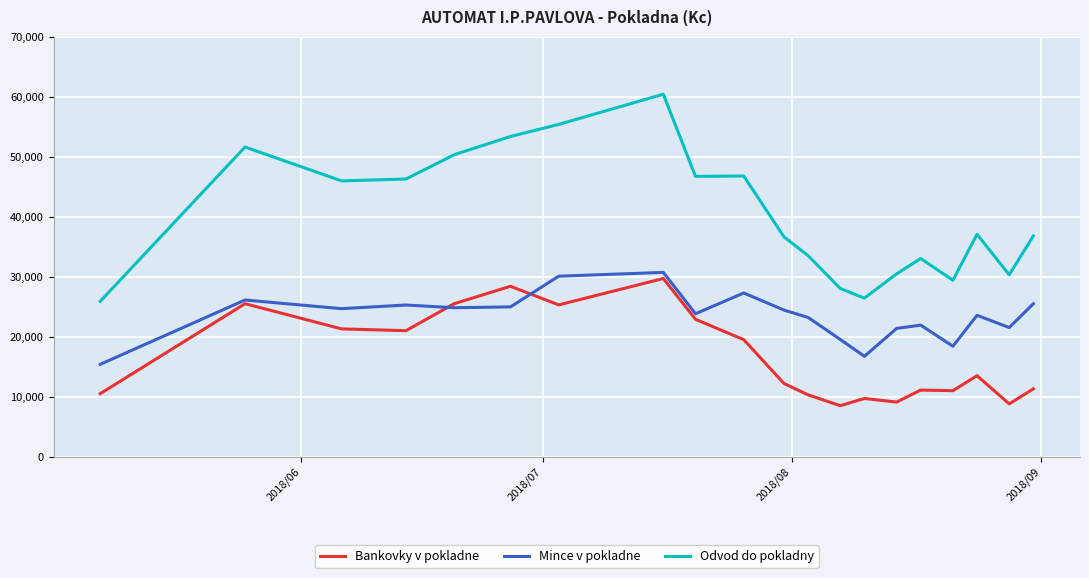

True or false: Odvod do pokladny and Mince v pokladne cross at least once.

False